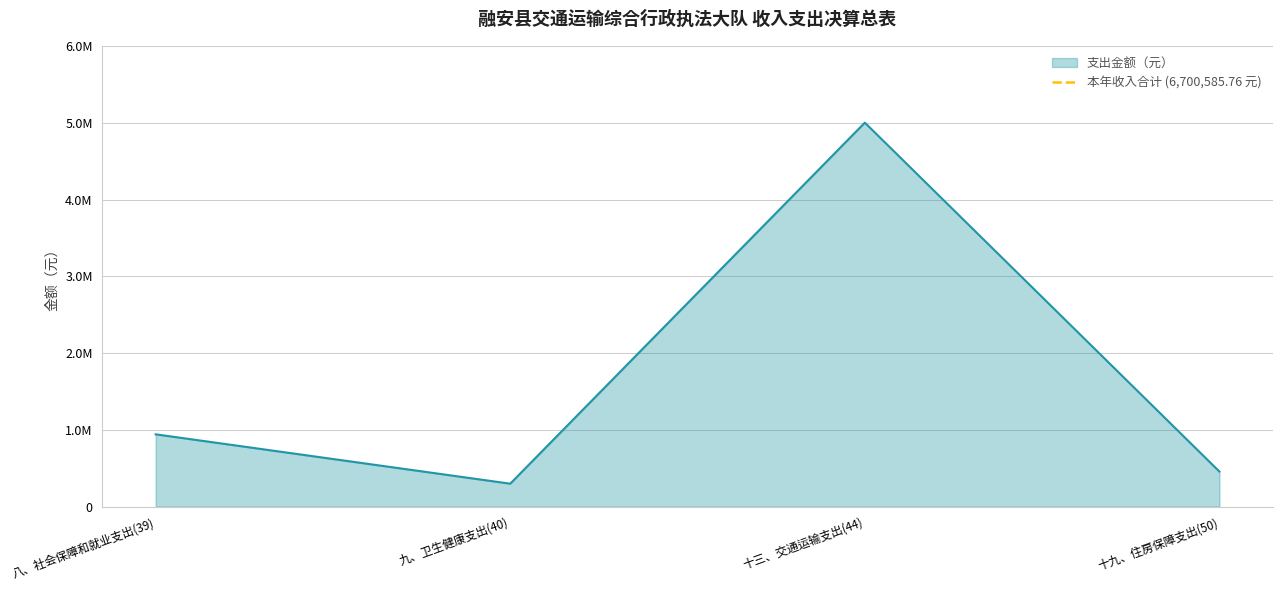

How many points are lower than both their immediate neighbors (excluding endpoints)?

1